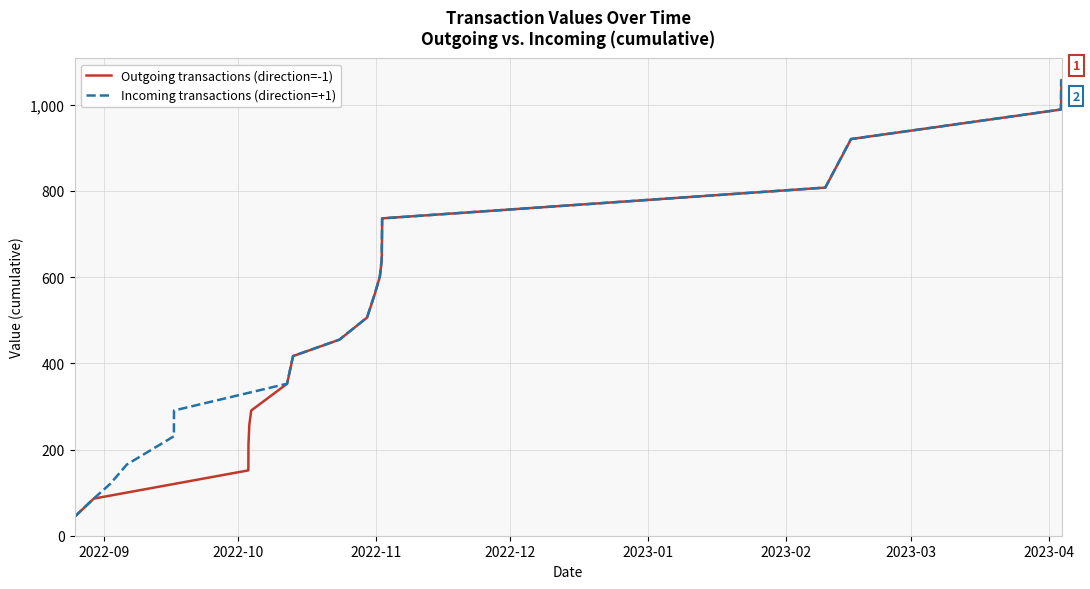

Does the chart have visible grid lines?

Yes